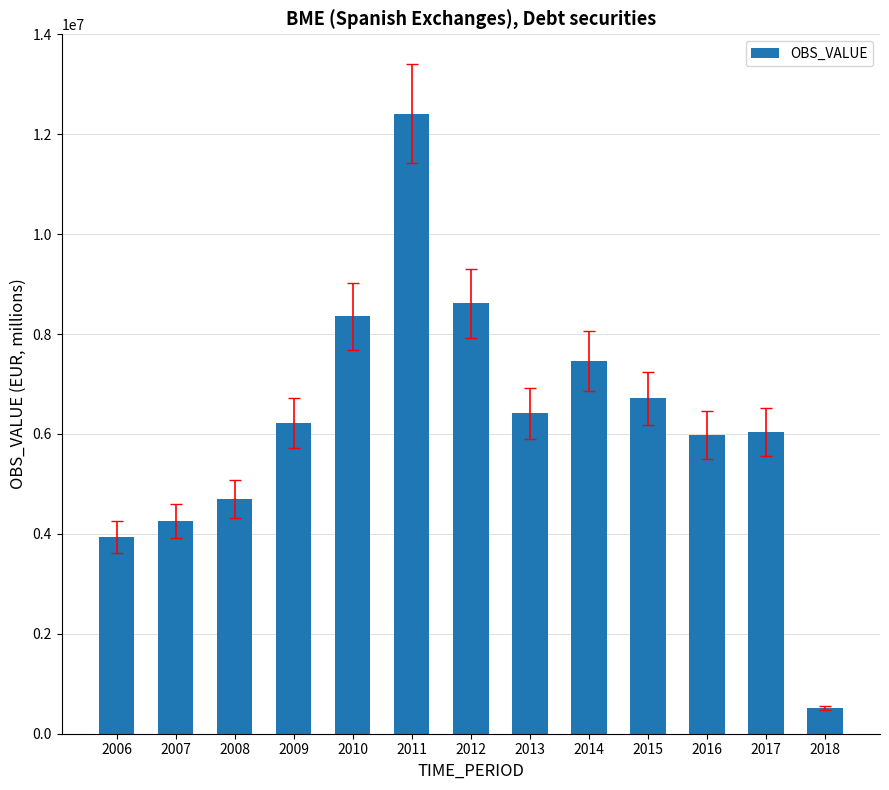

How many data points are less than 6218513?

6